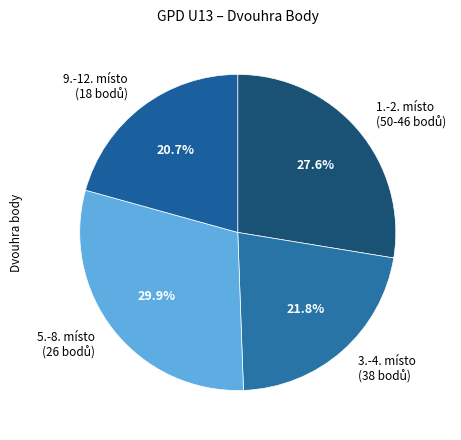

How many segments does this pie chart have?

4